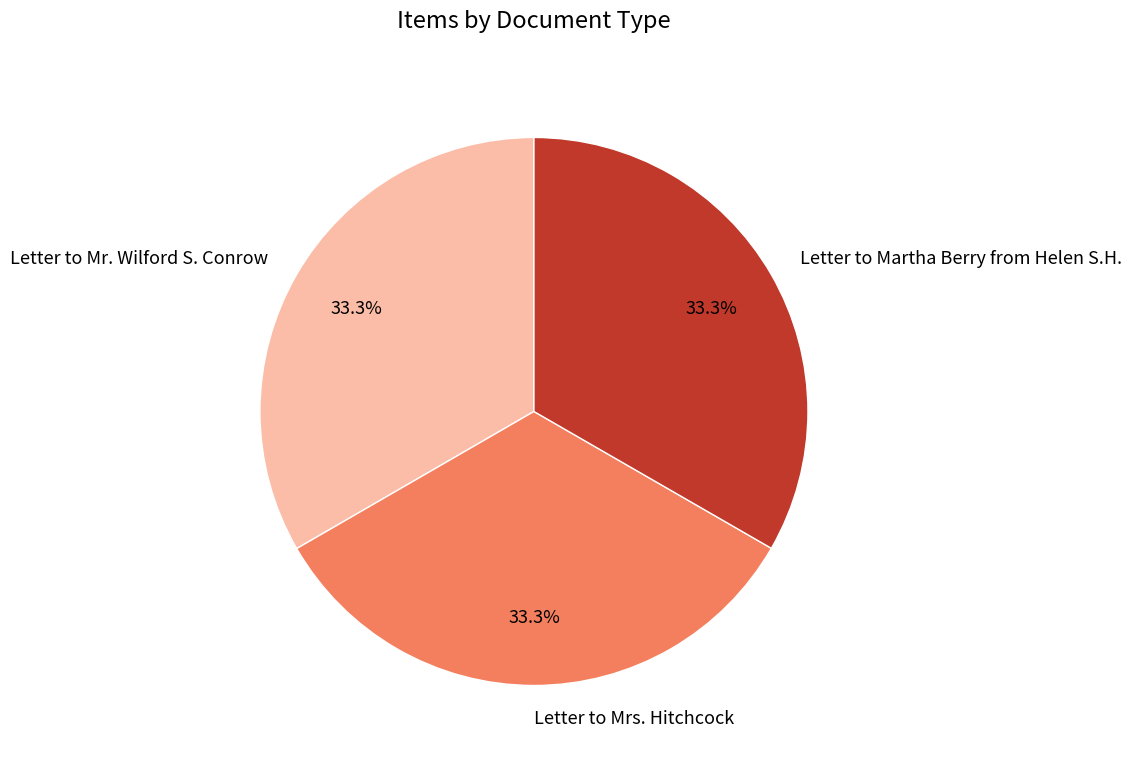

Approximately how many times larger is the value at Letter to Mr. Wilford S. Conrow compared to Letter to Martha Berry from Helen S.H.?

1.0